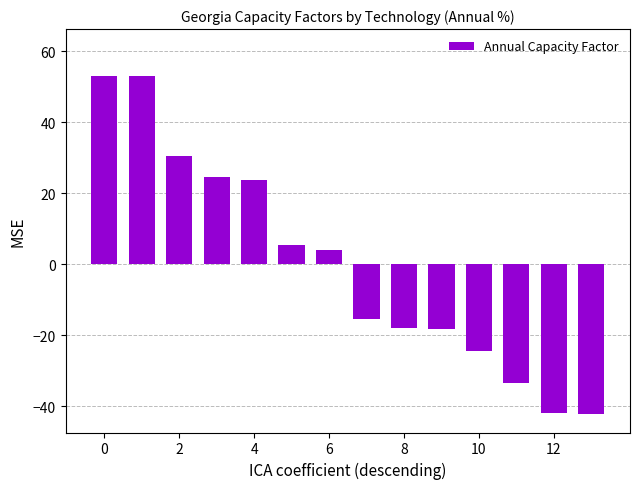

What is the maximum value shown in the chart?

52.9